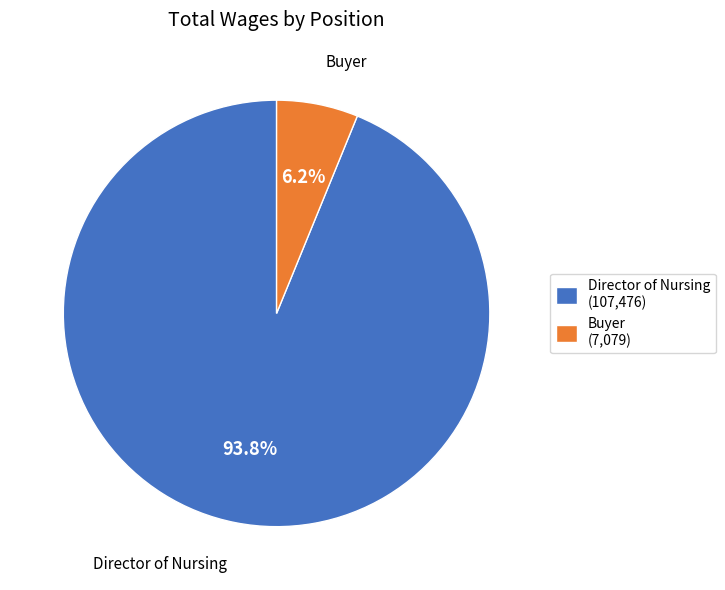

Which category has the smallest portion of the pie?

Buyer